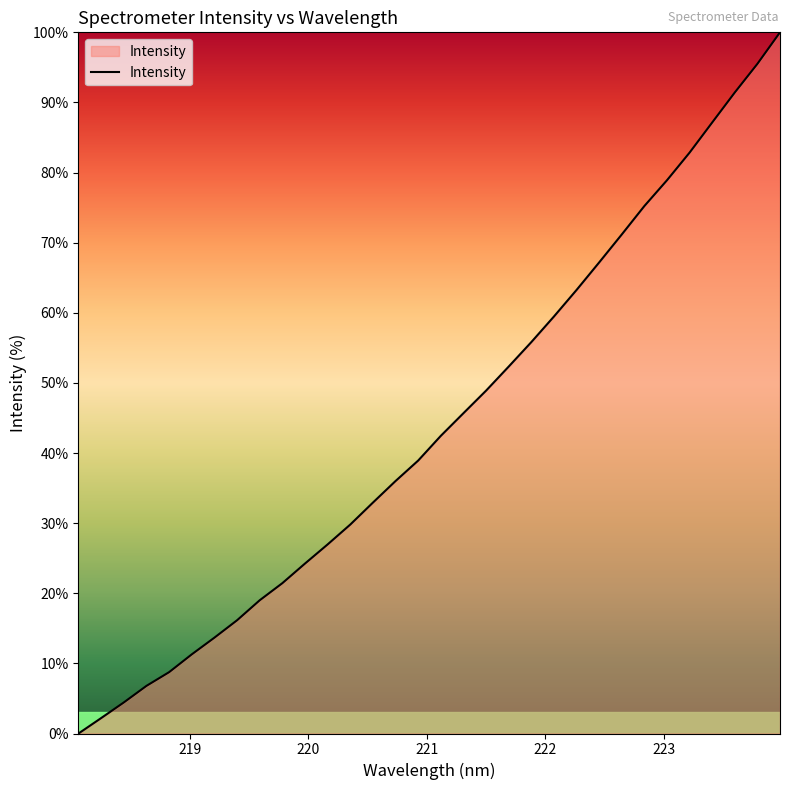

What is the maximum value shown in the chart?

100.0